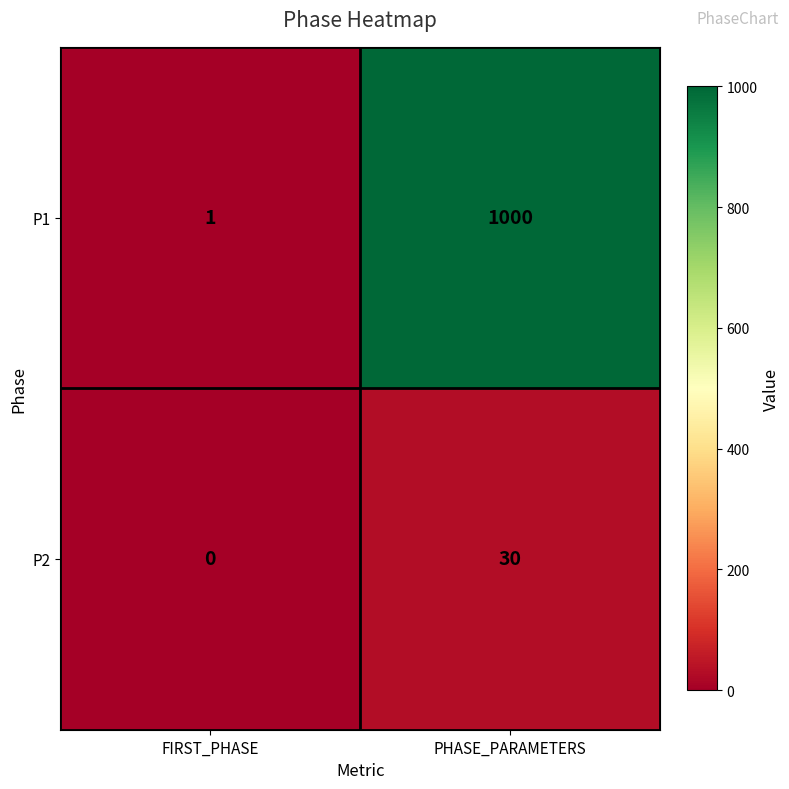

At which label is P2 closest to 15?

FIRST_PHASE